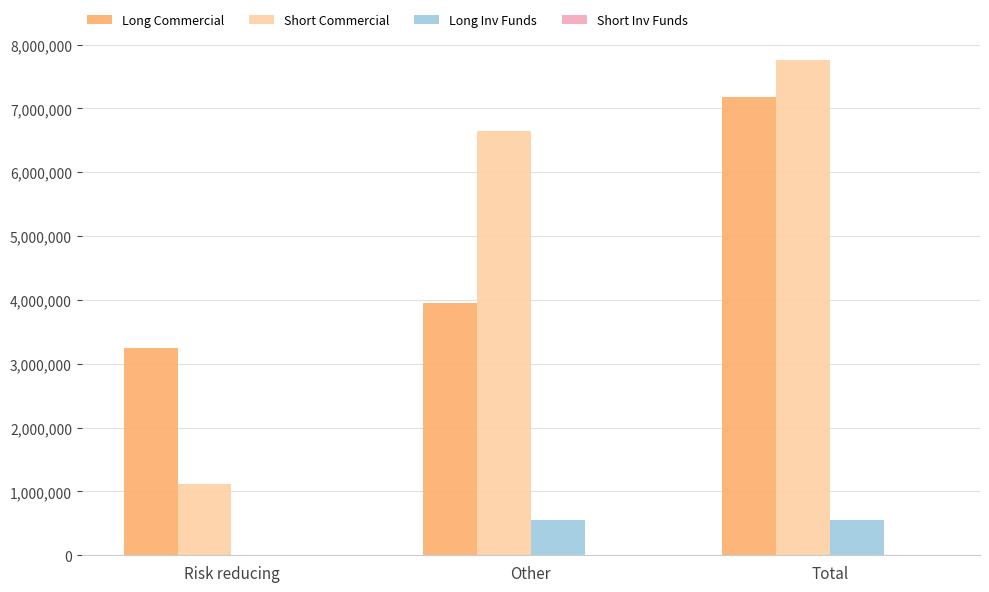

Which series has the largest total across all categories?

Short Commercial